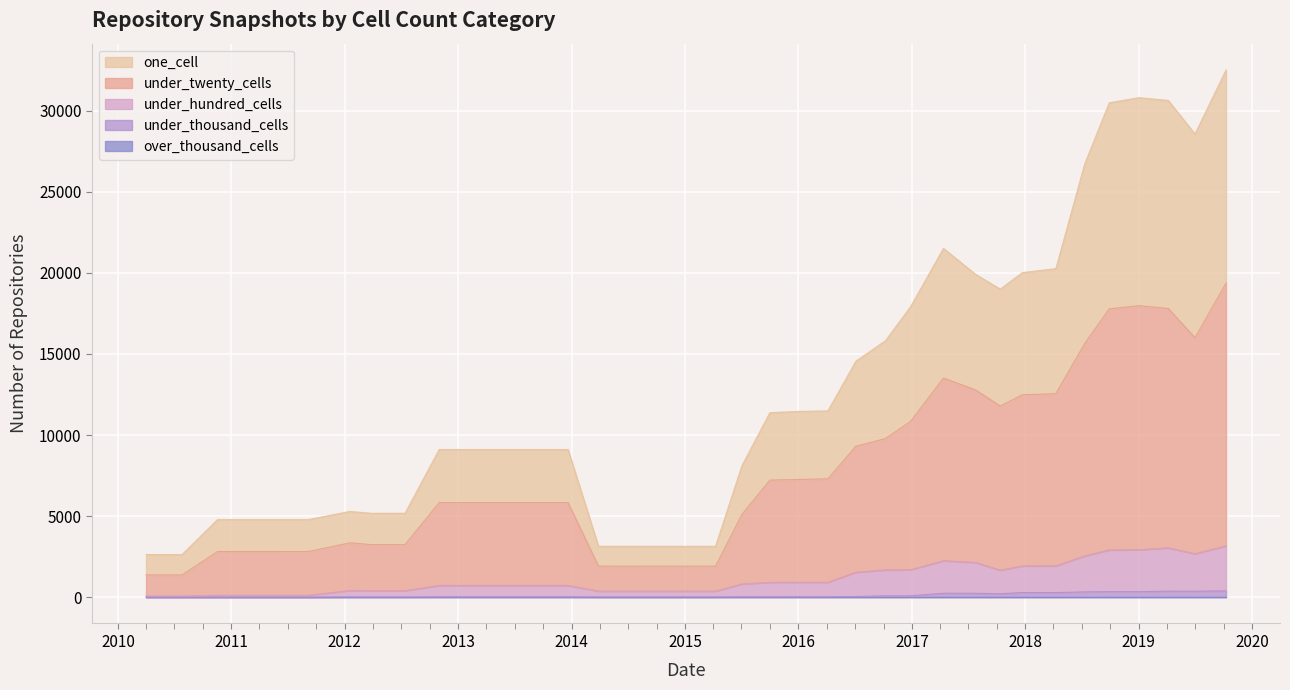

Is it true that under_twenty_cells equals 3430 at 2013-12-20?

False